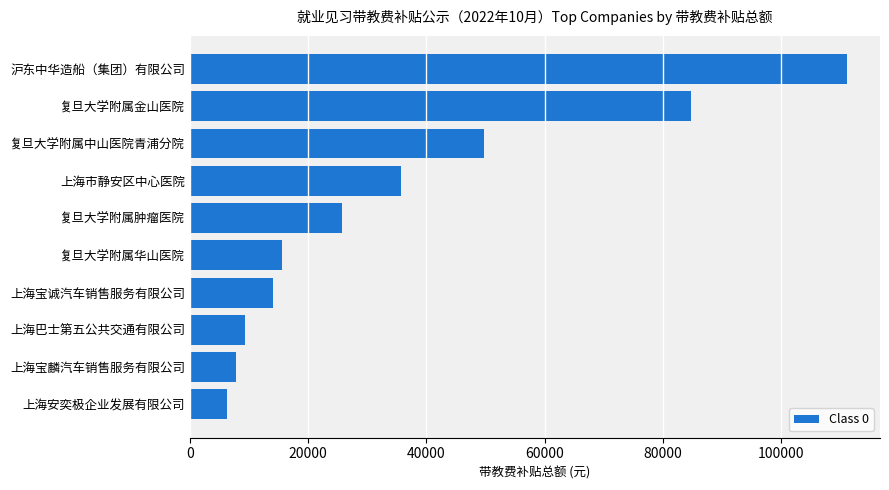

Rank the categories by value from lowest to highest.

上海安奕极企业发展有限公司, 上海宝麟汽车销售服务有限公司, 上海巴士第五公共交通有限公司, 上海宝诚汽车销售服务有限公司, 复旦大学附属华山医院, 复旦大学附属肿瘤医院, 上海市静安区中心医院, 复旦大学附属中山医院青浦分院, 复旦大学附属金山医院, 沪东中华造船（集团）有限公司